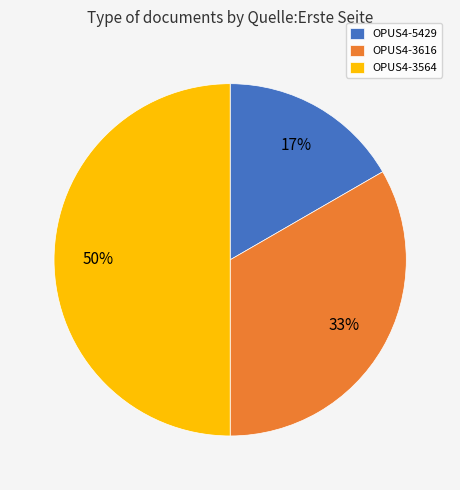

Does OPUS4-5429 account for over 50% of the chart?

No